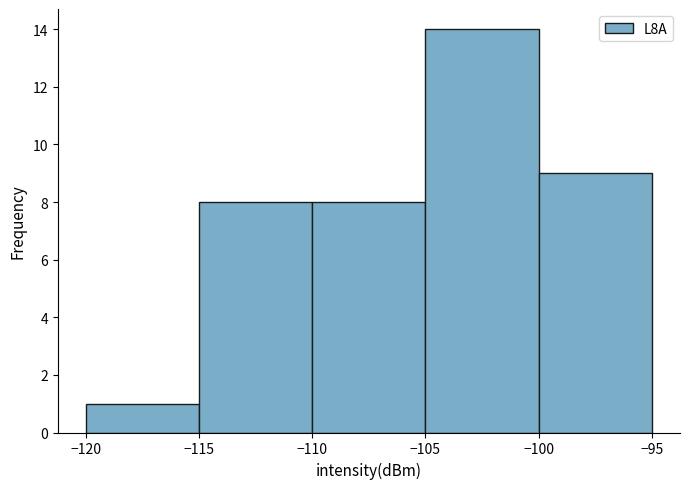

What is the height of the bar covering -100 to -95 on the x-axis? The values are not printed on the chart, so give them approximately, as read against the axis.

9